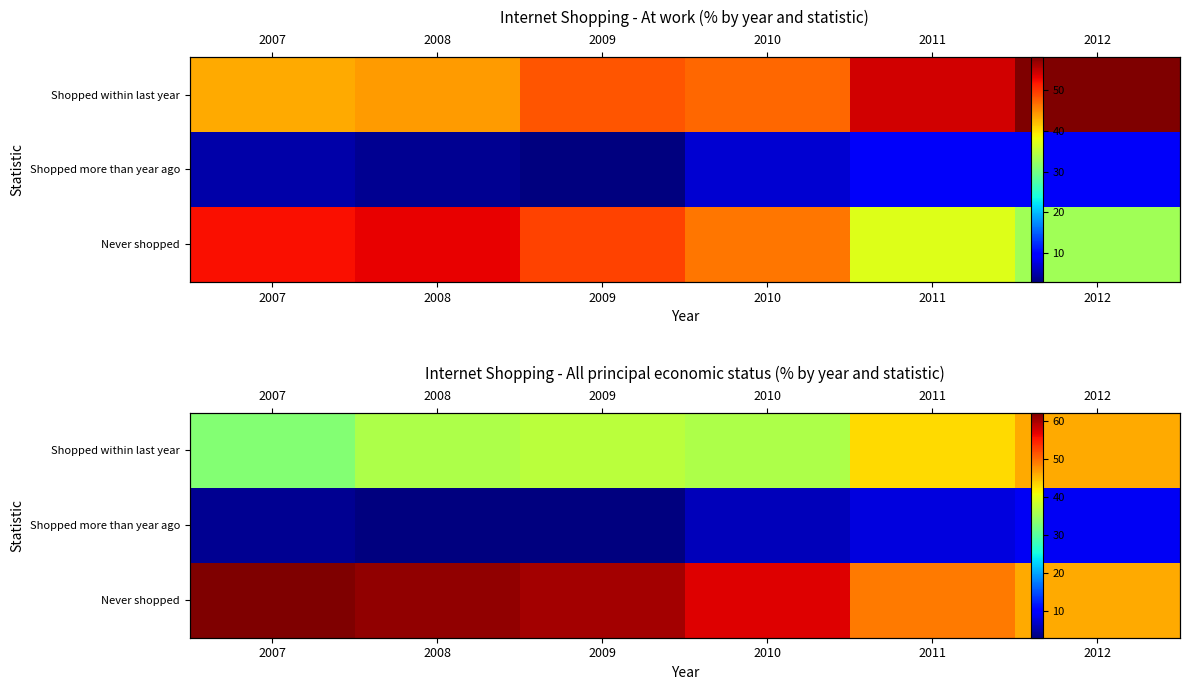

The Never shopped series shows 46 at 2012. True or false?

True